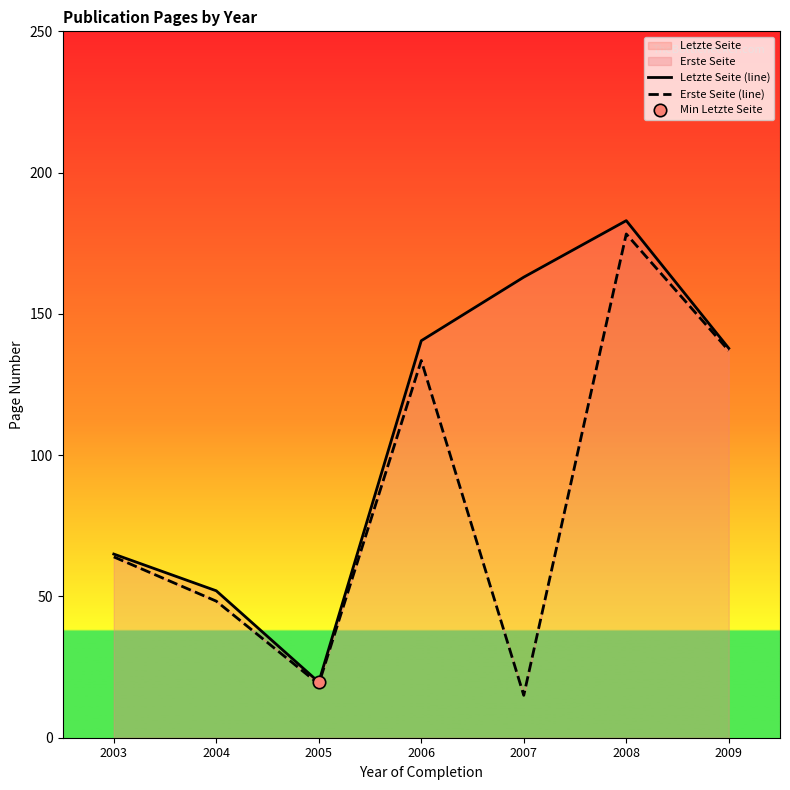

What is the total value across all series at 2007?

178.0